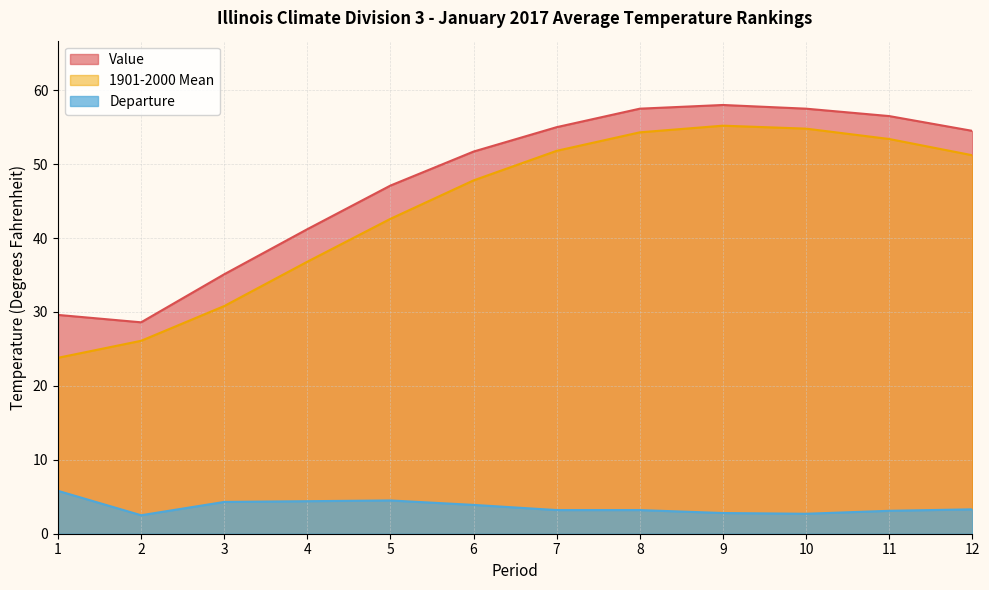

True or false: Value has a value of 25.6 at 12.

False